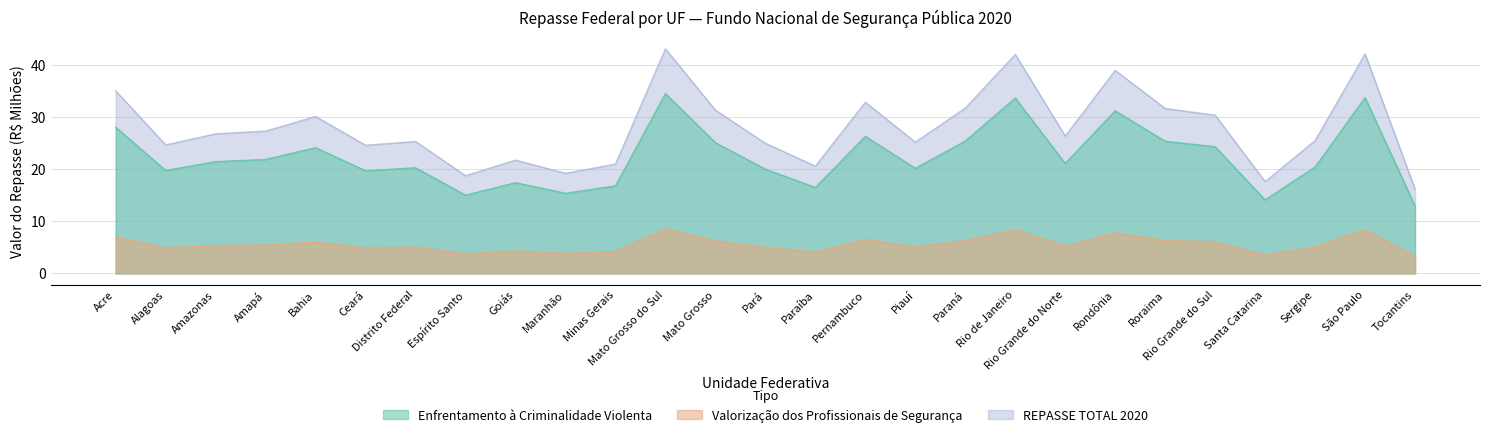

What is the difference between the highest and lowest values at Piauí?

20.2